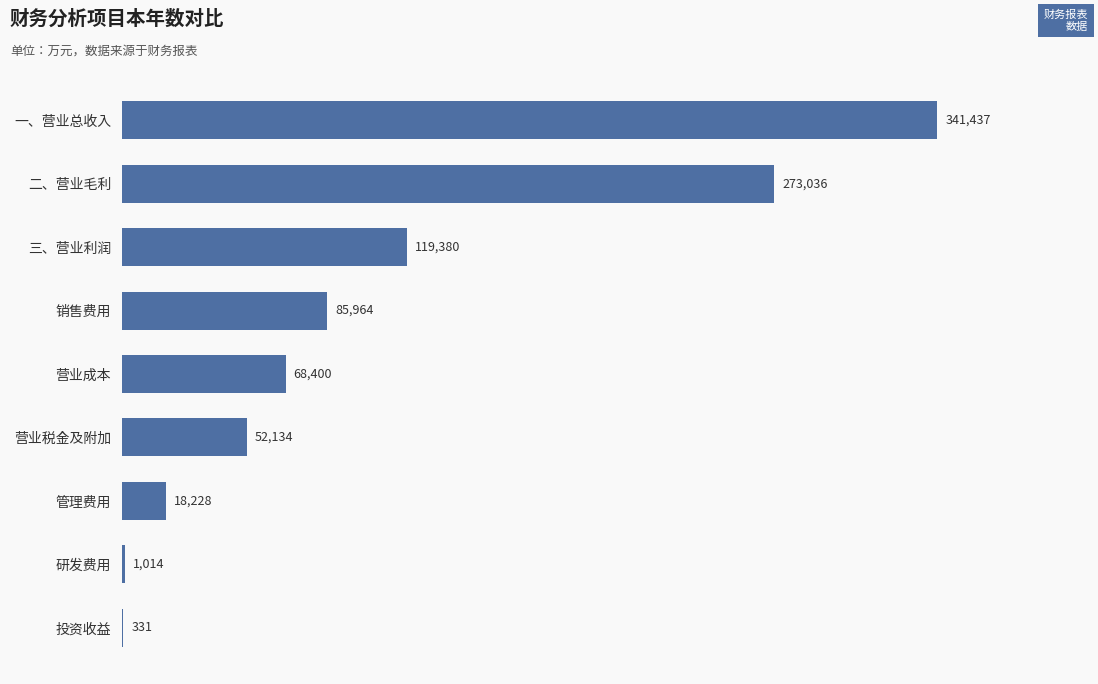

How many series are shown in this chart?

1